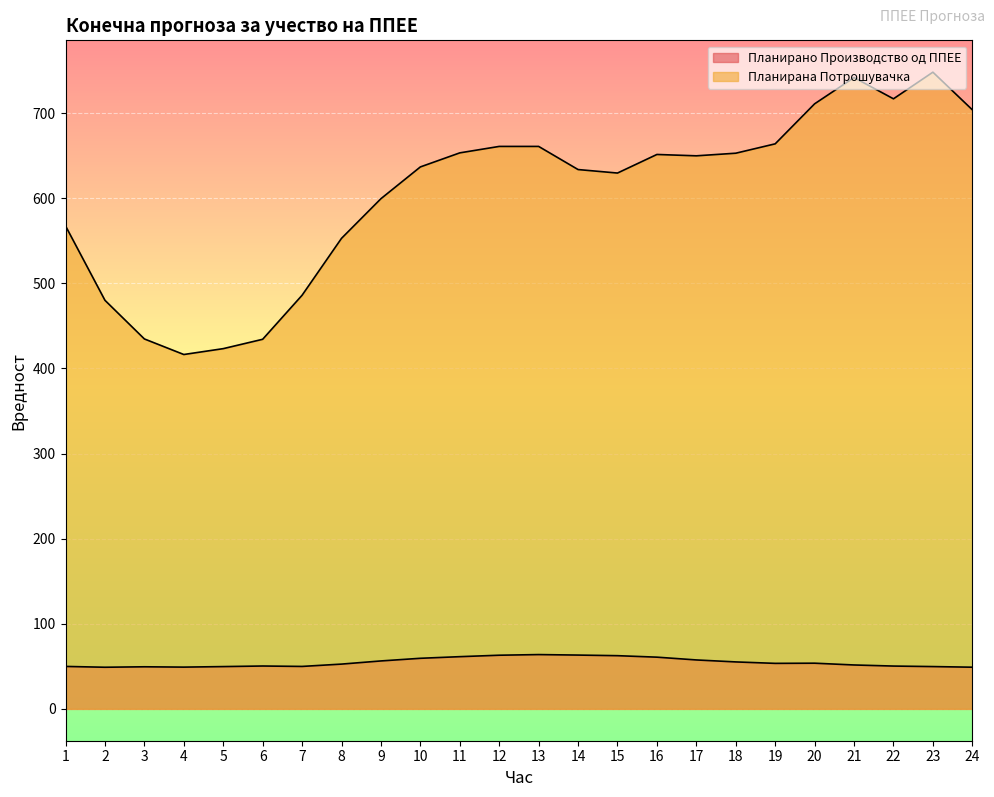

True or false: Планирана Потрошувачка and Планирано Производство од ППЕЕ cross at least once.

False